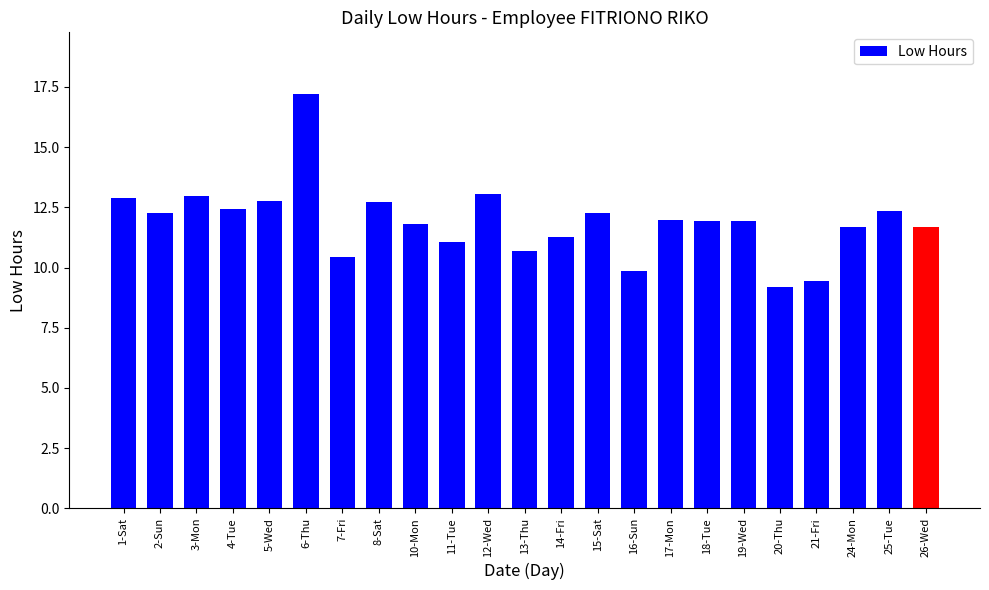

Approximately how many times larger is the value at 25-Tue compared to 17-Mon?

1.0